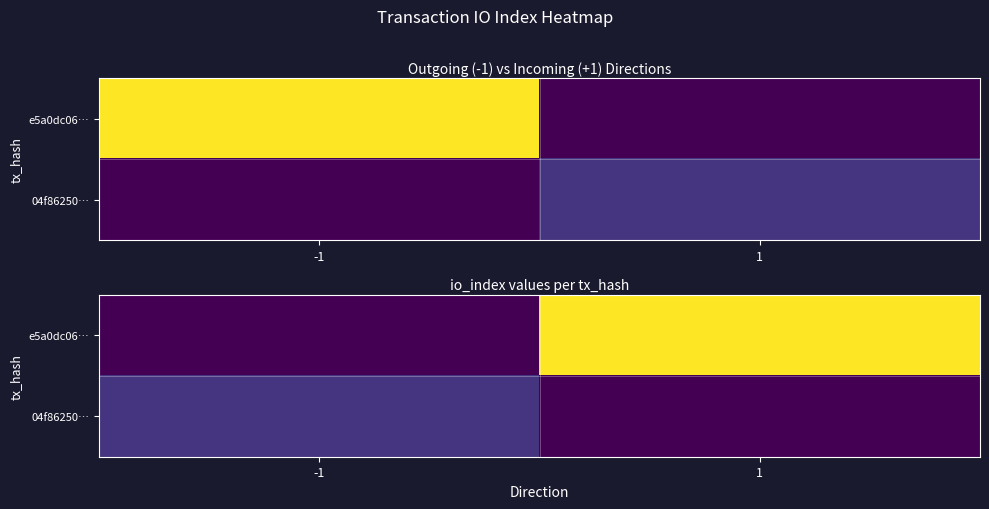

List the series in order of their overall mean, lowest first.

04f86250…, e5a0dc06…